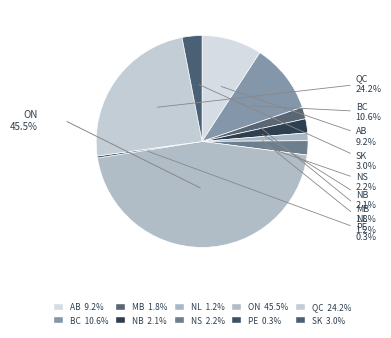

Which category has the biggest portion of the pie?

ON